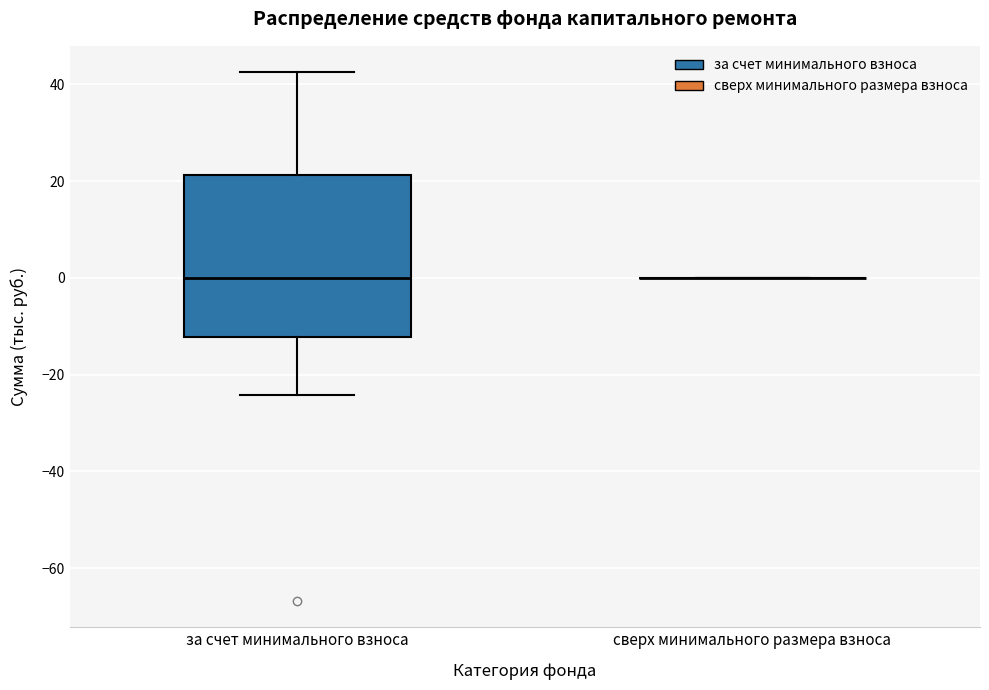

Where is the upper edge of the box for за счет минимального взноса on the y-axis? The values are not printed on the chart, so give them approximately, as read against the axis.

22